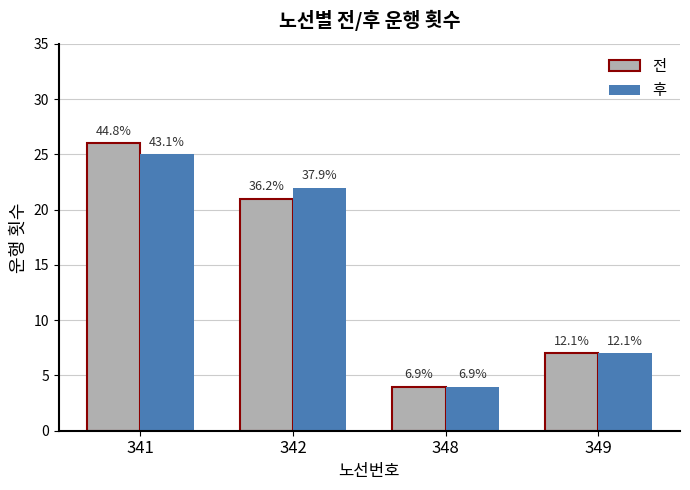

What is the value of the 후 bar at the 3rd from the left?

4